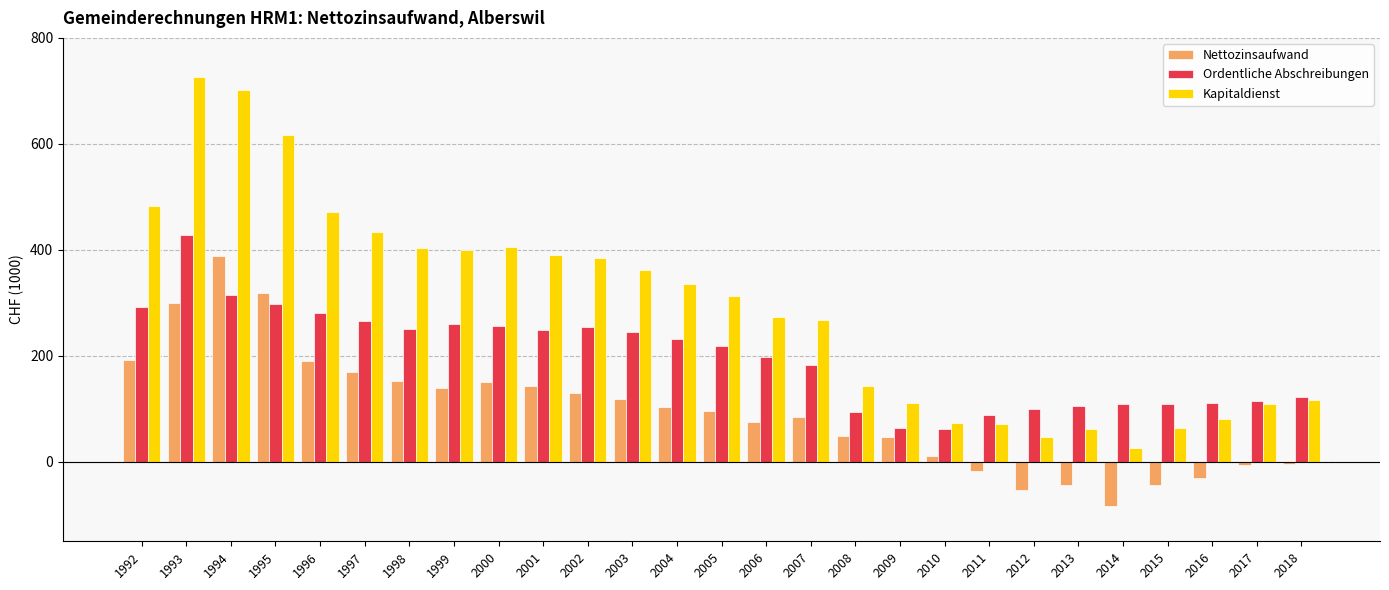

List the series in order of their overall mean, highest first.

Kapitaldienst, Ordentliche Abschreibungen, Nettozinsaufwand